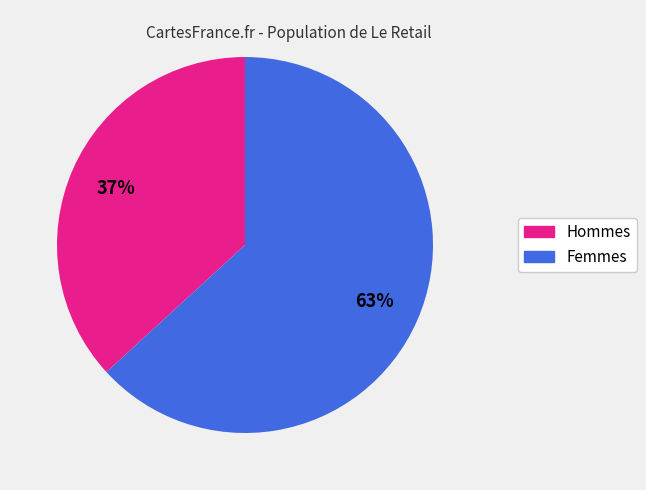

Is there a majority slice in this chart?

Yes